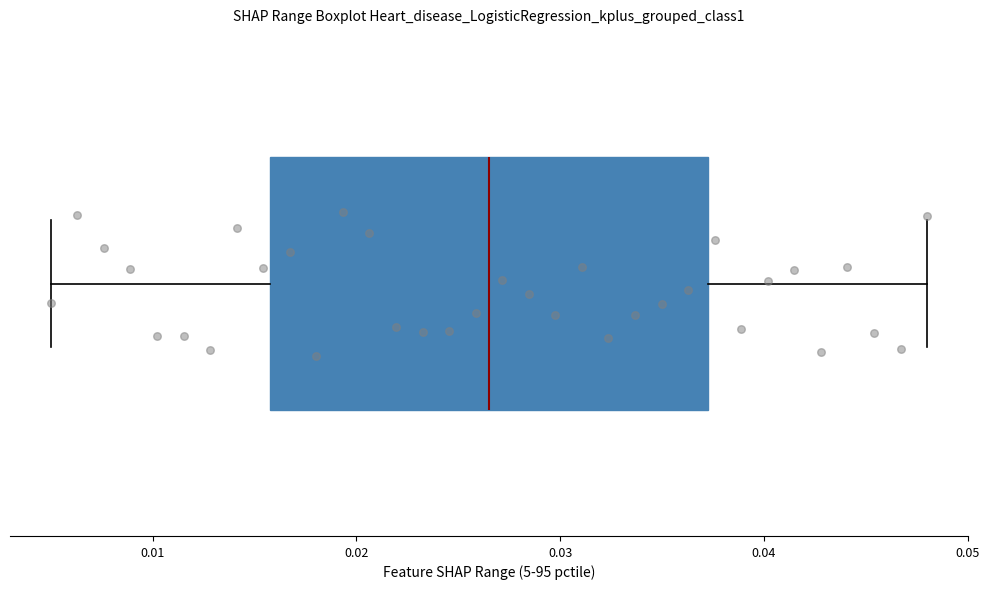

Transcribe this box plot: give where the median line is, the range the box spans, and where the two whiskers end, as read against the x-axis. The values are not printed on the chart, so give them approximately, as read against the axis.

median 0.027, box 0.016 to 0.037, whiskers 0.005 to 0.048